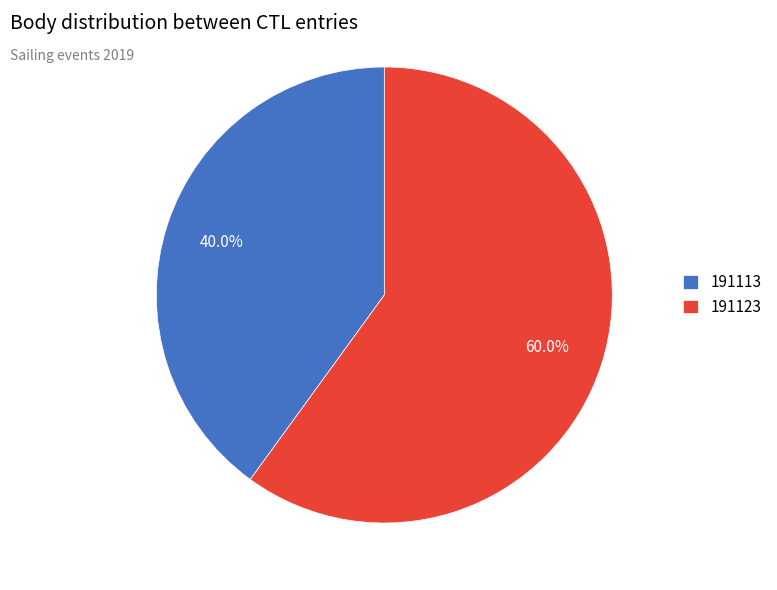

What percentage is the 191113 slice, to the nearest percent?

40%